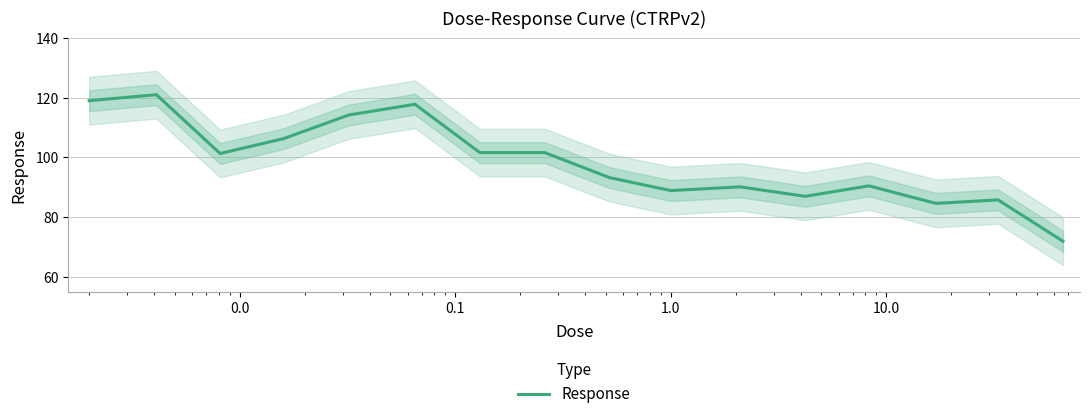

How many data points are above 101?

8